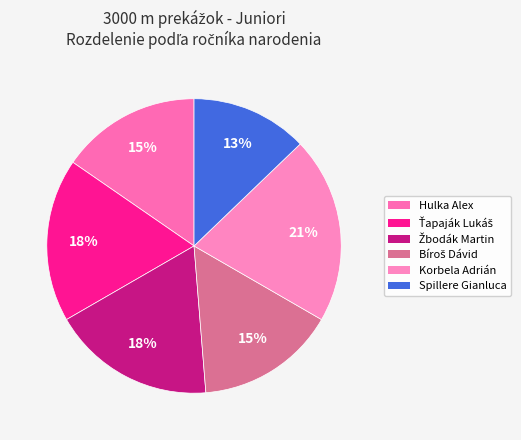

What is the largest slice in the pie chart?

Korbela Adrián